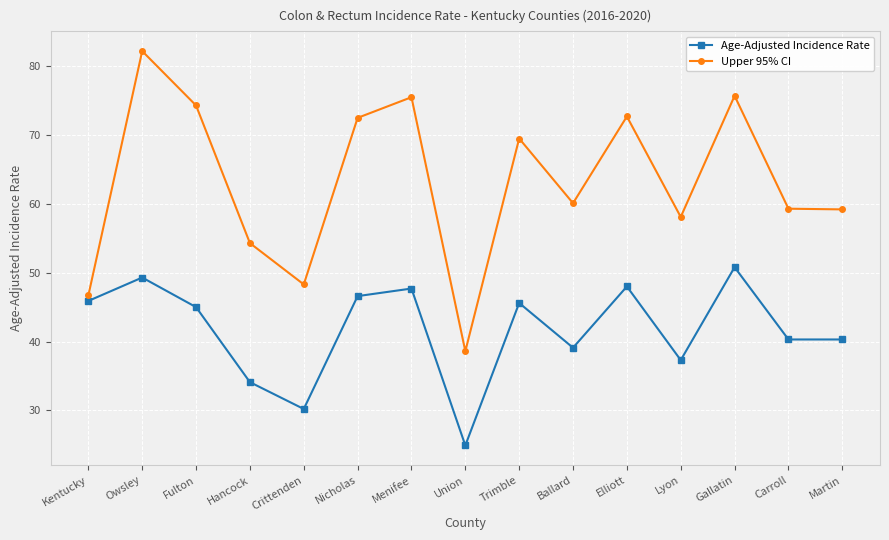

Count the number of categories in the chart.

15